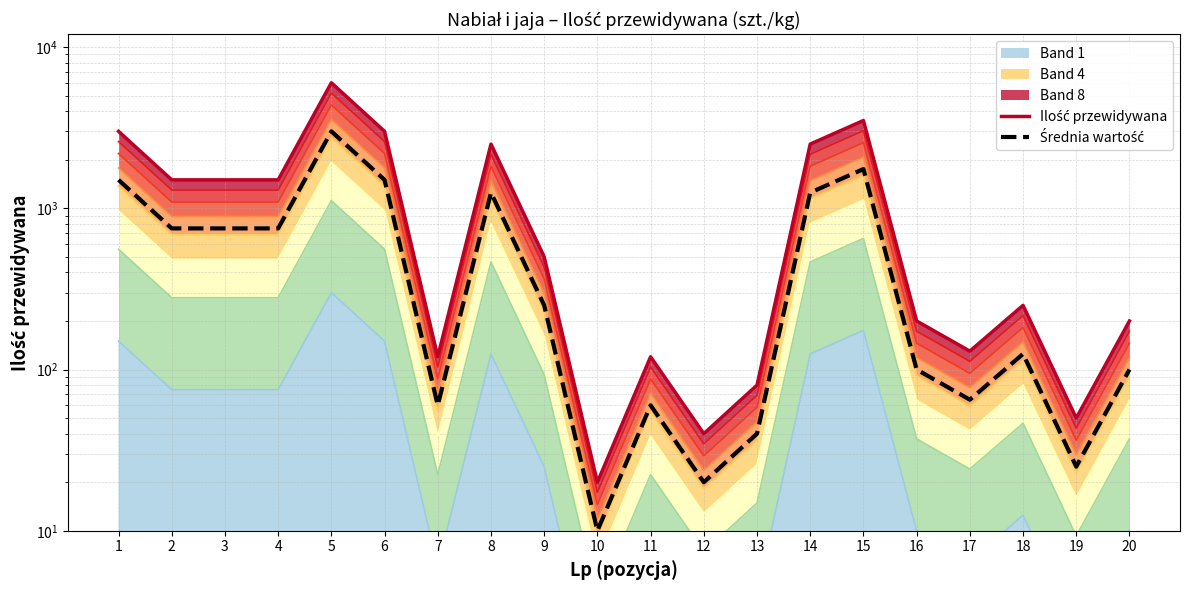

What is the smallest value displayed?

10